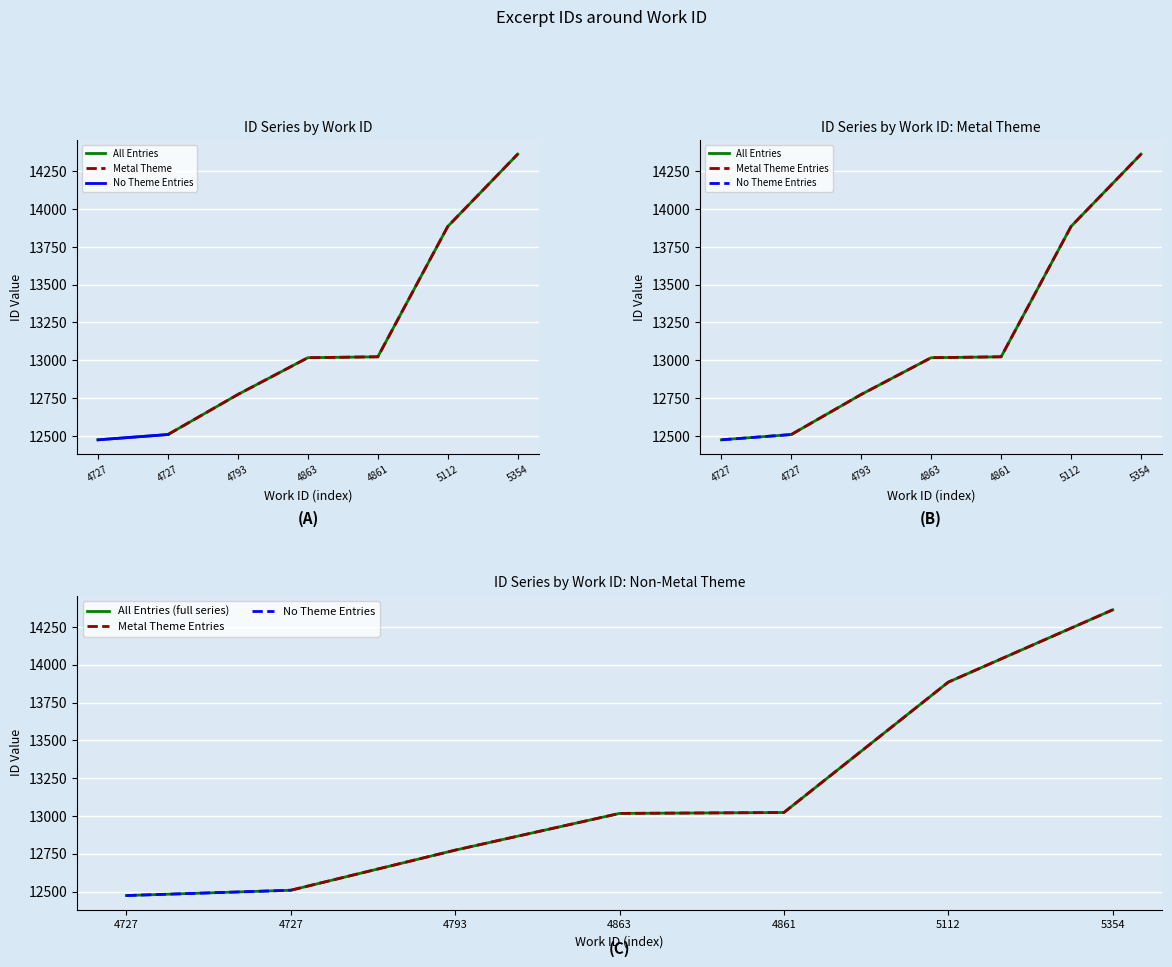

What is the value of the 7th point from the left?

14363